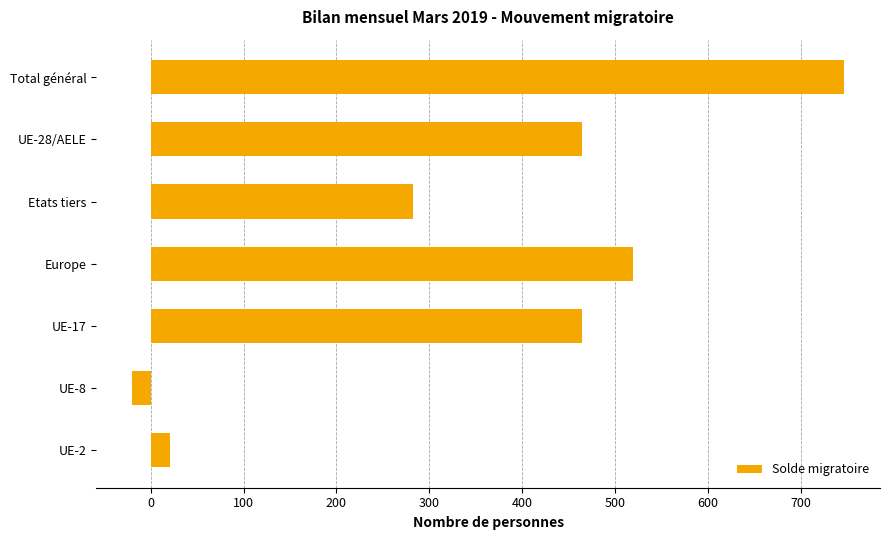

The chart shows a value of 187 at Europe. True or false?

False